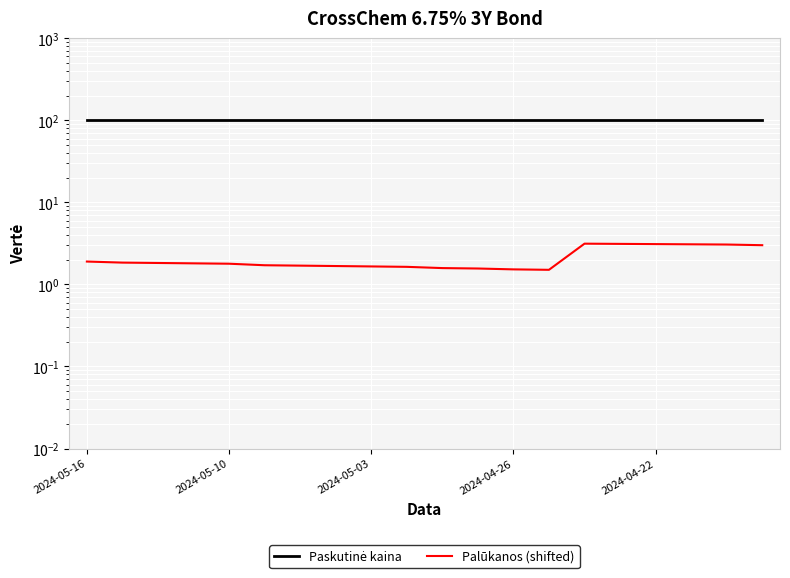

List the series in order of their overall mean, lowest first.

Palūkanos (shifted), Paskutinė kaina